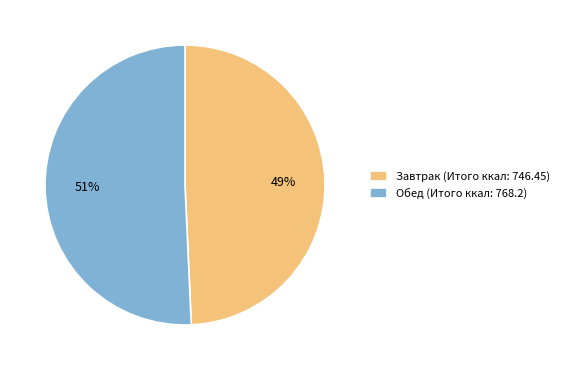

Which has a higher value, Обед or Завтрак?

Обед